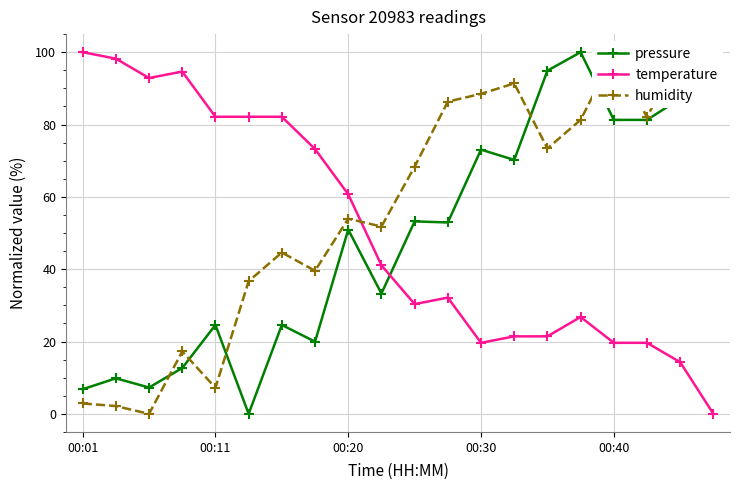

True or false: humidity and pressure cross at least once.

True